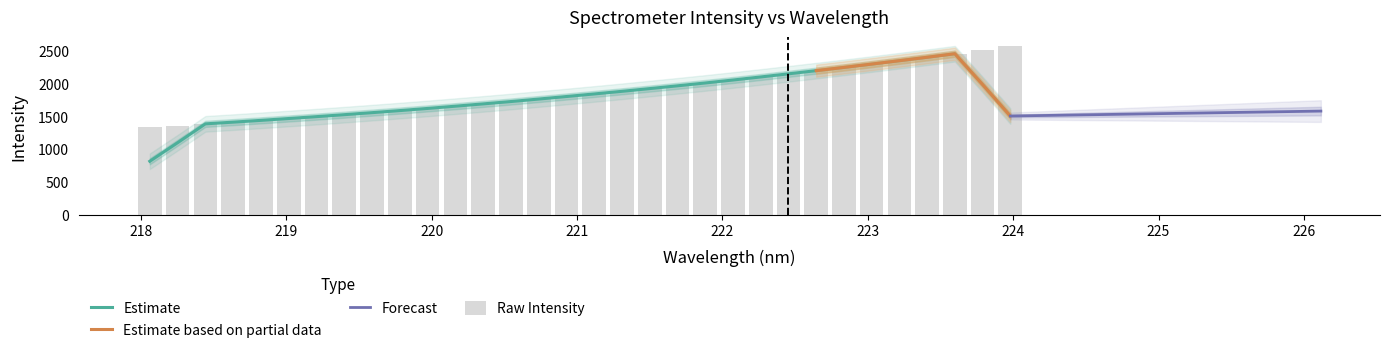

What is the value of the 8th bar from the left?

1530.0